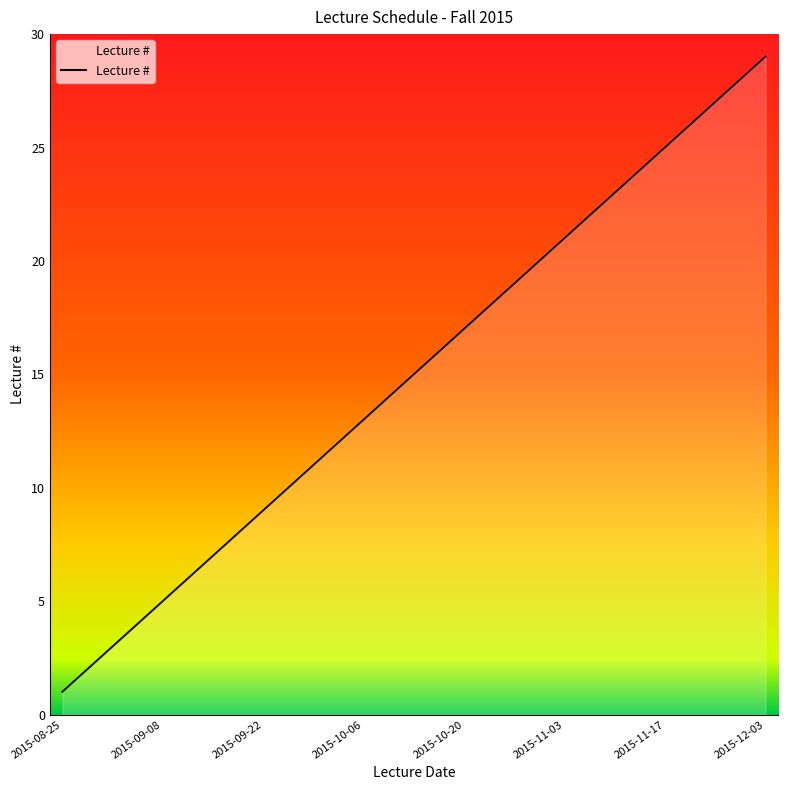

Reading left to right, list all the values displayed in this chart.

1	2	3	4	5	6	7	8	9	10	11	12	13	14	15	16	17	18	19	20	21	22	23	24	25	26	27	28	29